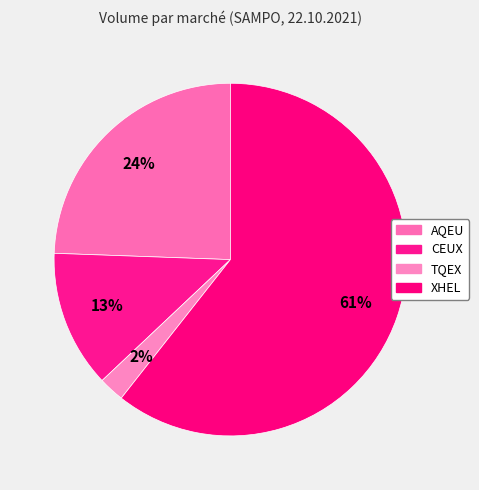

To the nearest percent, what percentage of the pie is CEUX?

13%